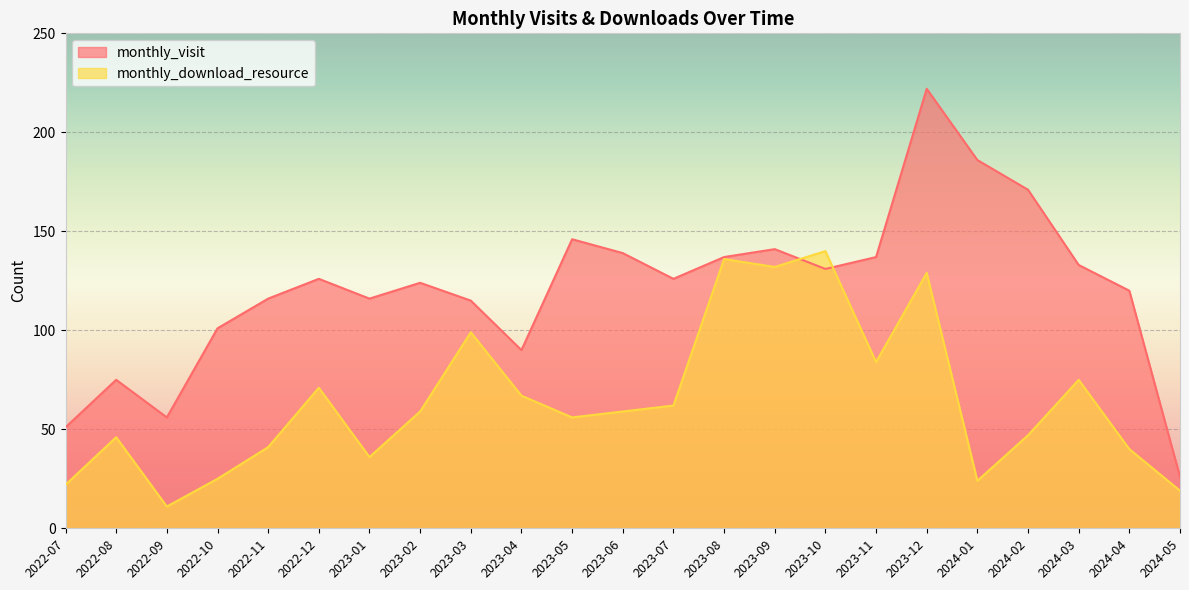

What is the total value across all series at 2023-04?

157